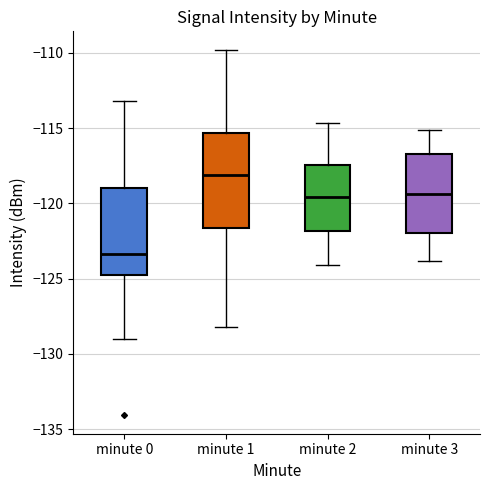

Where is the lower edge of the box for minute 2 on the y-axis? The values are not printed on the chart, so give them approximately, as read against the axis.

-122.0